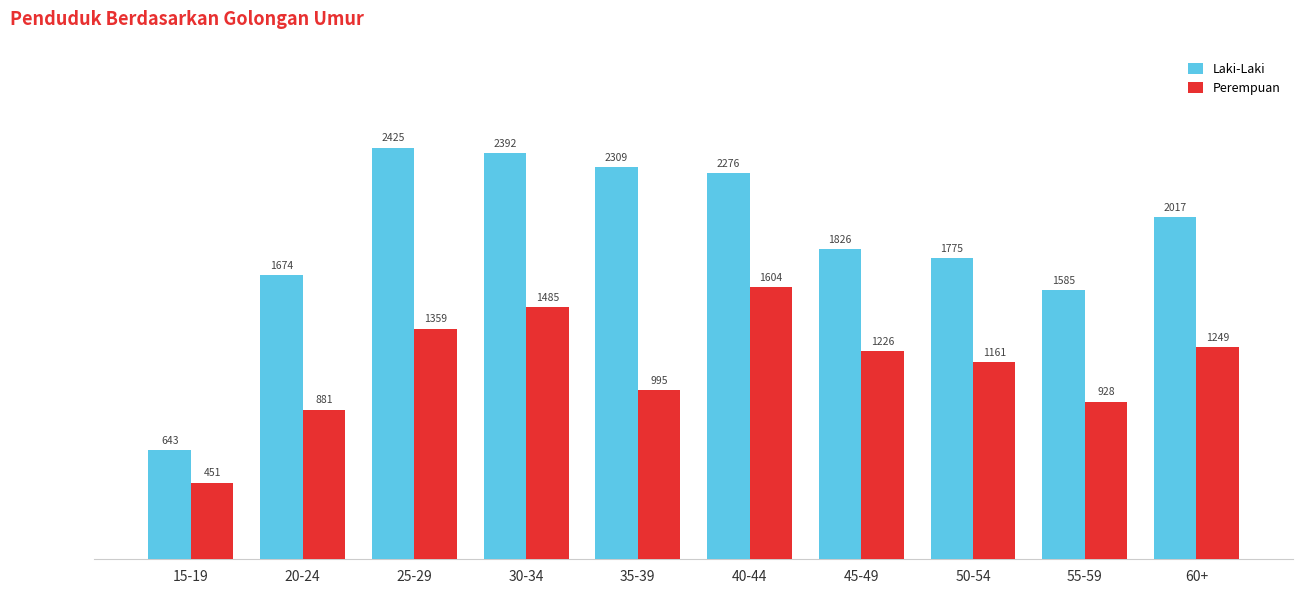

Count the number of data series in this chart.

2